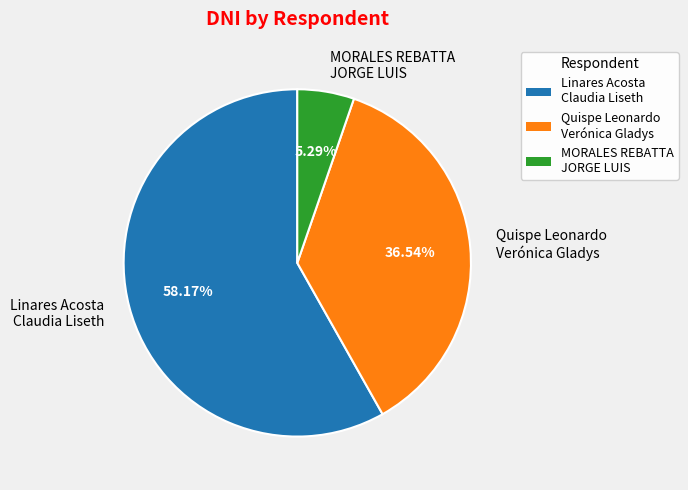

What is the largest slice in the pie chart?

Linares Acosta Claudia Liseth